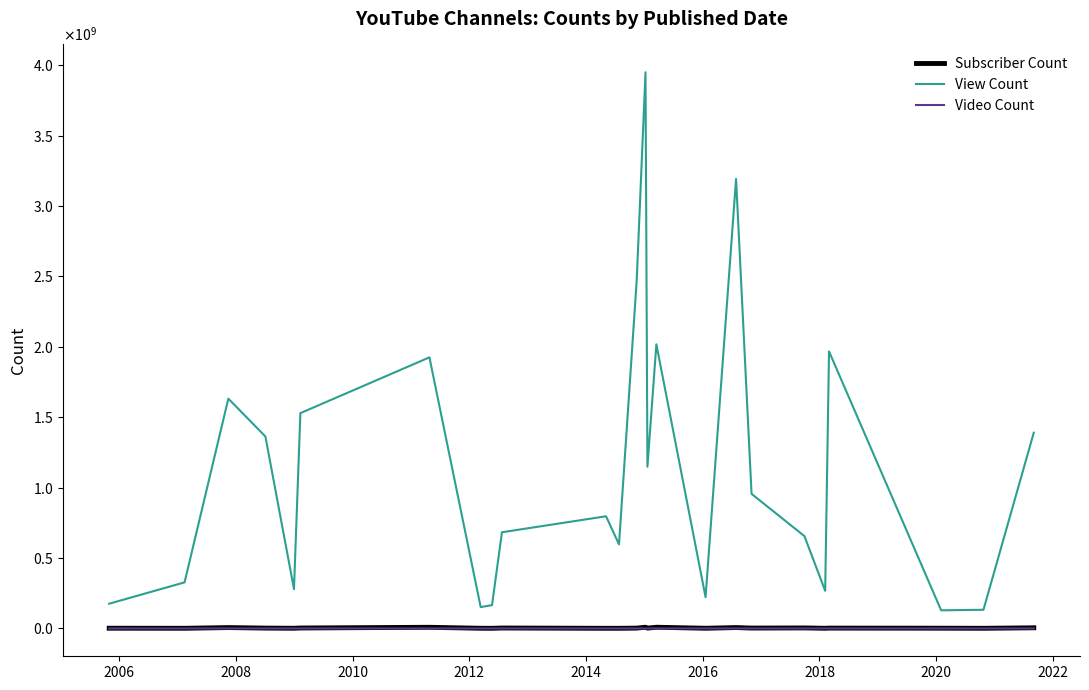

At how many categories does at least one series exceed 1793396506?

6